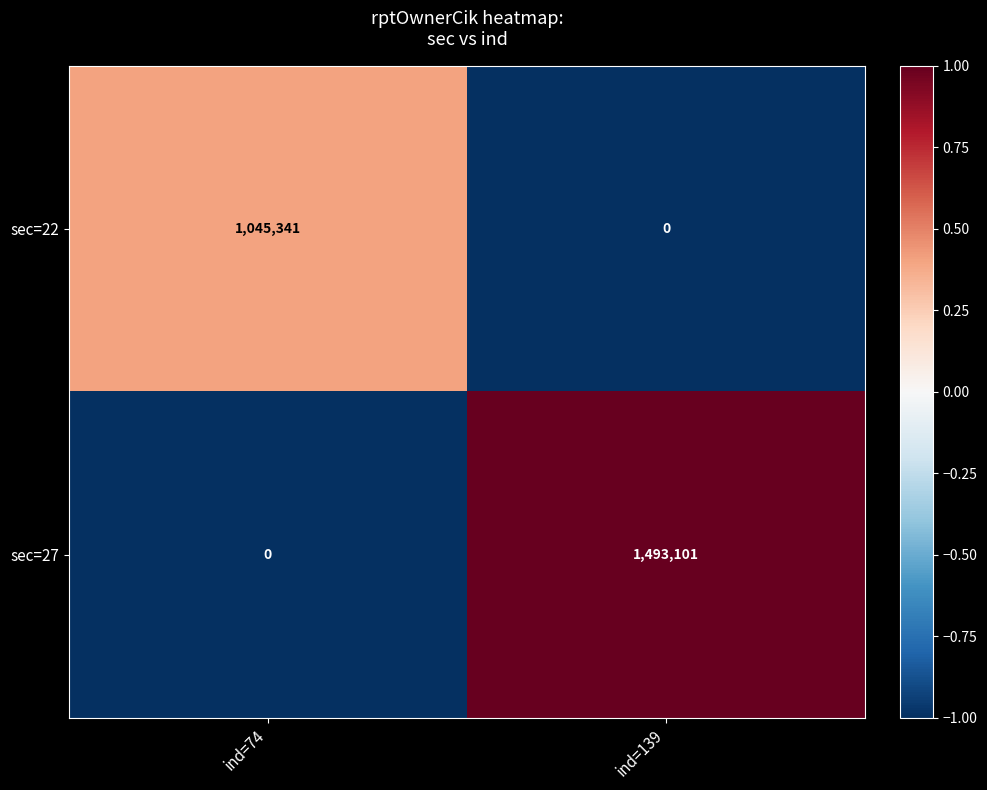

At ind=74, list the series in order from largest to smallest.

sec=22, sec=27